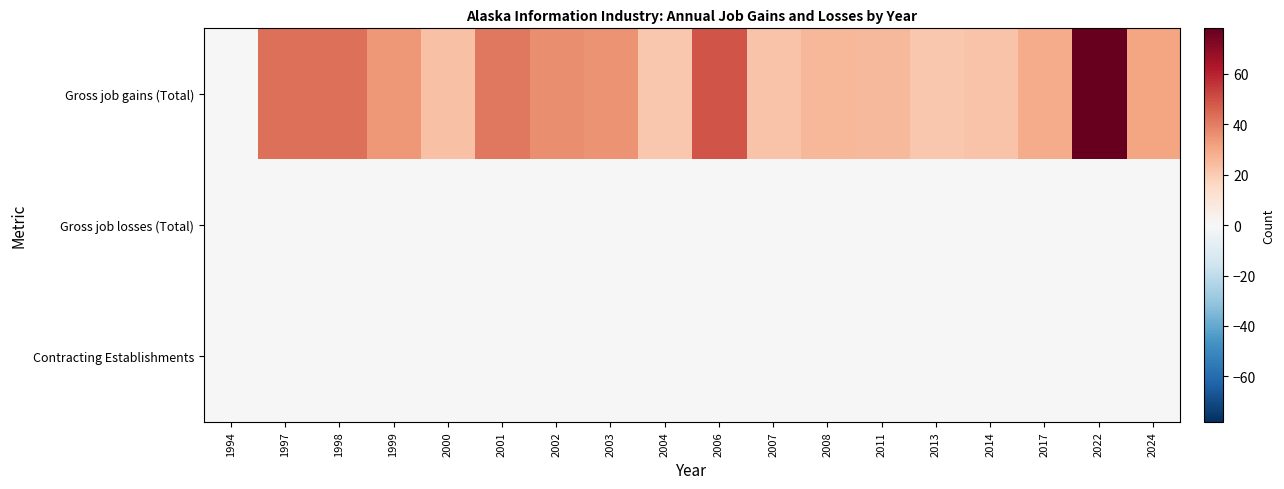

What is the difference between the highest and lowest values at 1997?

43